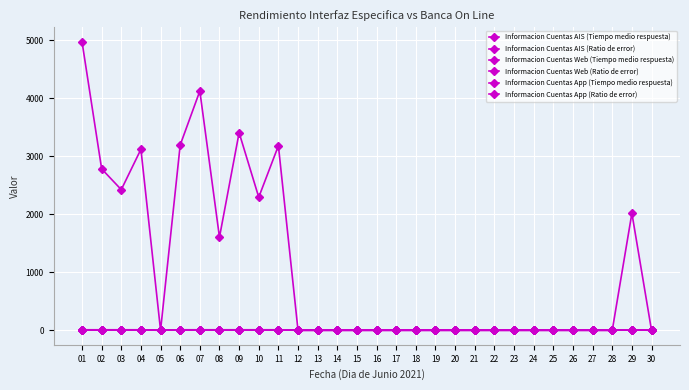

Is this an area chart (filled region under the line)?

No